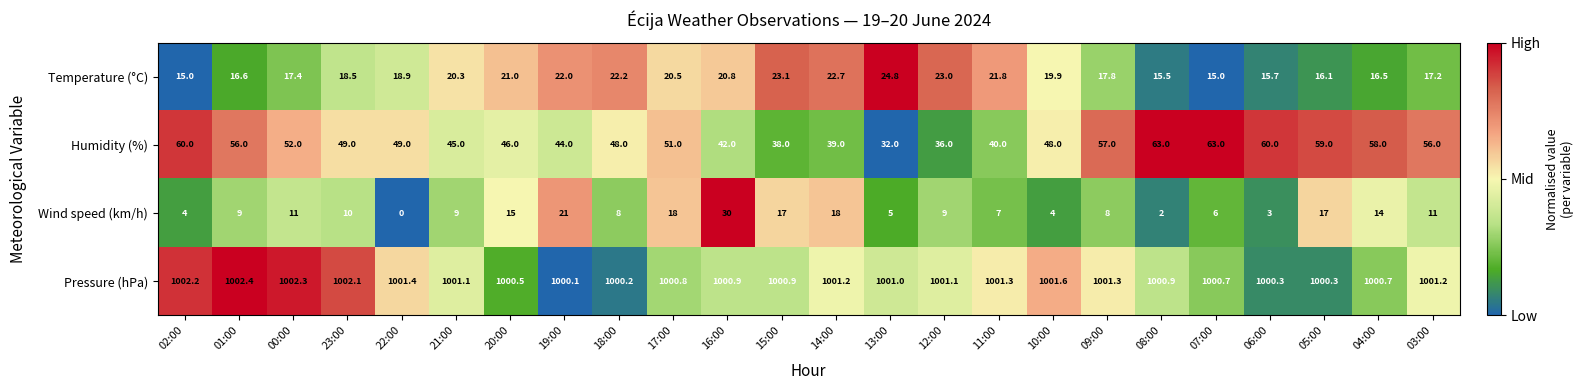

Rank the series by their maximum value, from lowest to highest.

Temperature (°C), Wind speed (km/h), Humidity (%), Pressure (hPa)